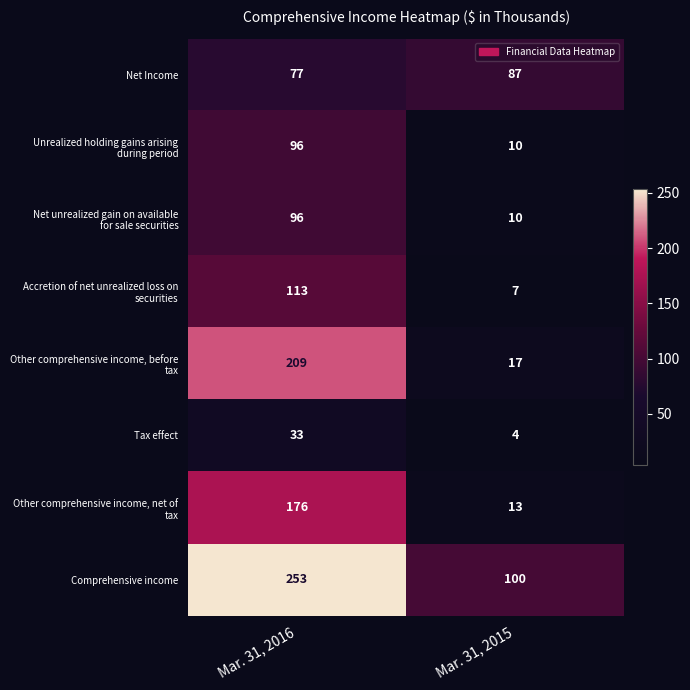

Which series has the largest total across all categories?

Comprehensive income